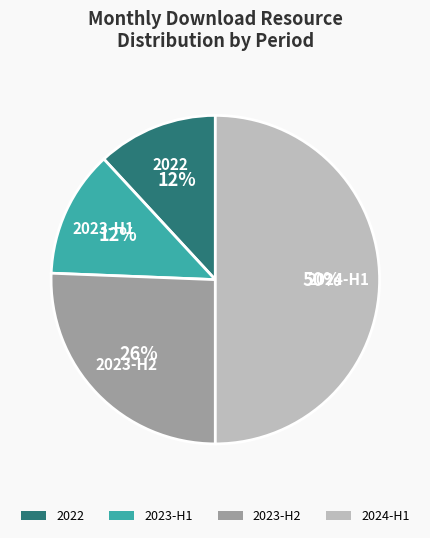

Between 2023-H1 and 2024-H1, which is larger?

2024-H1